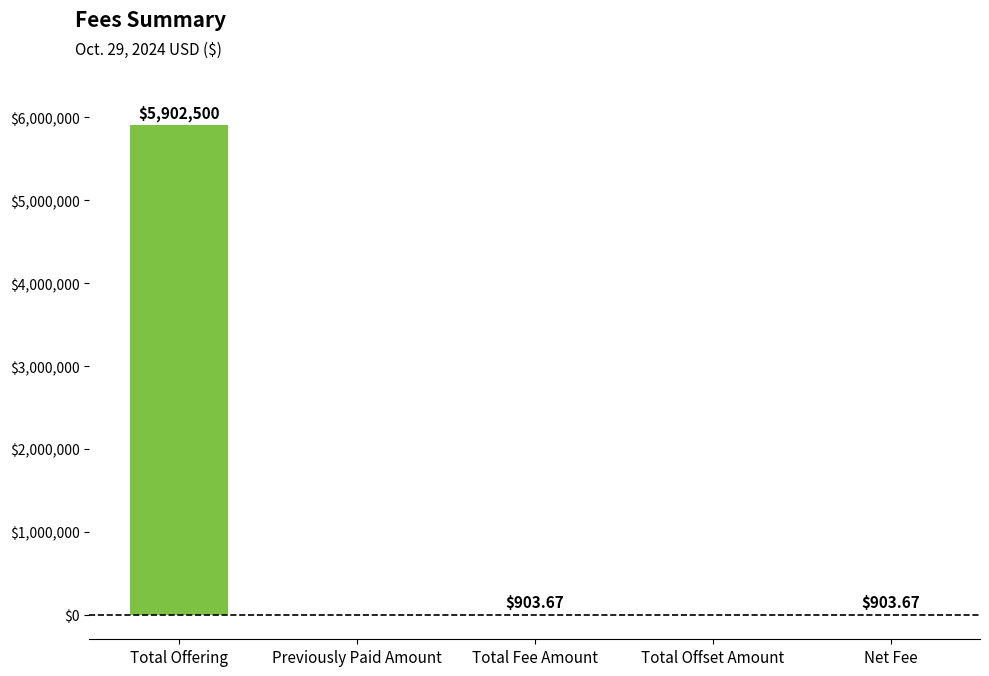

Which has a higher value, Net Fee or Total Offset Amount?

Net Fee